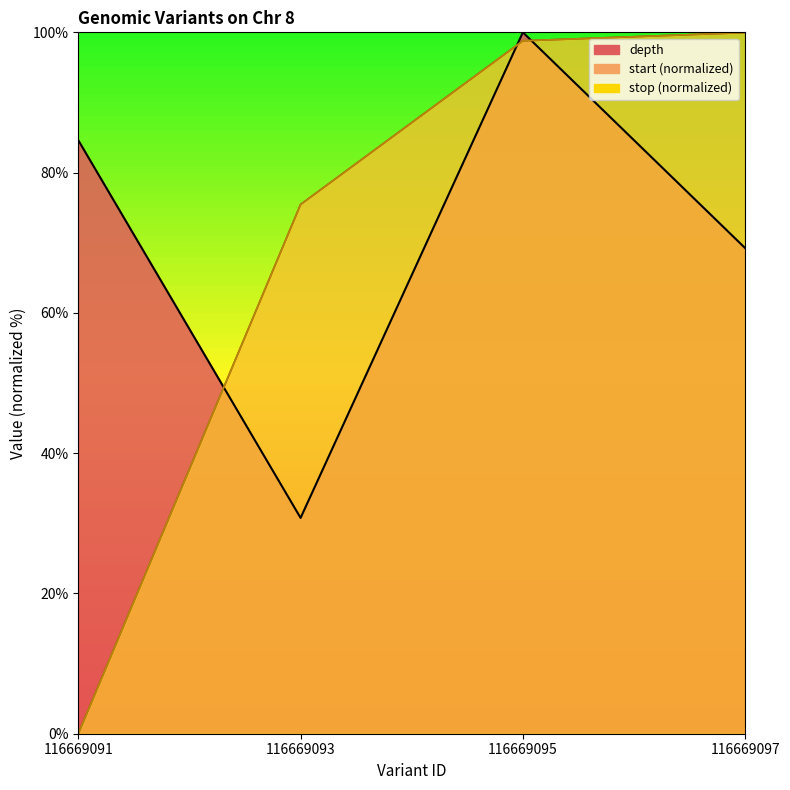

Rank the series by their maximum value, from highest to lowest.

depth, start, stop